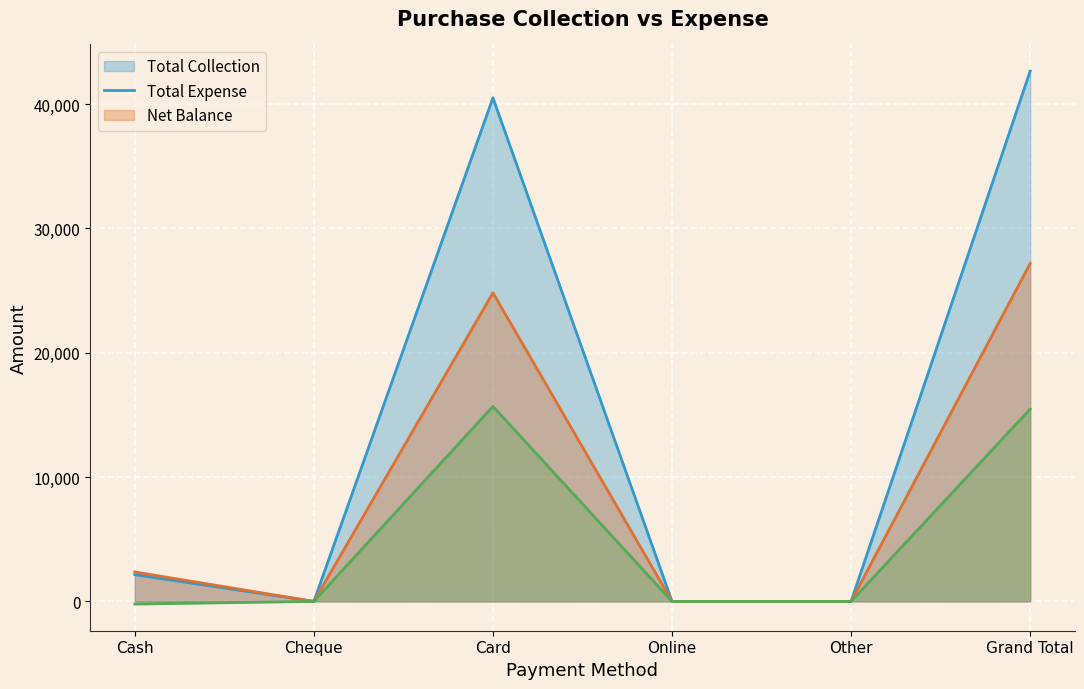

The value of Total Expense at Card is 42829. True or false?

False